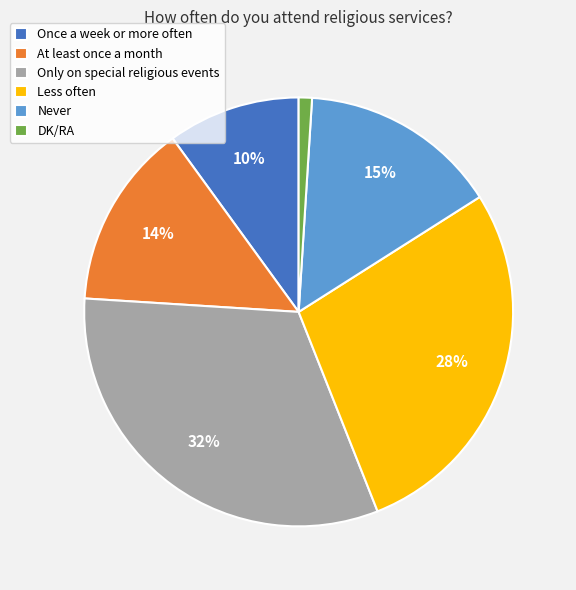

To the nearest percent, what is the combined percentage of Never and DK/RA?

16%